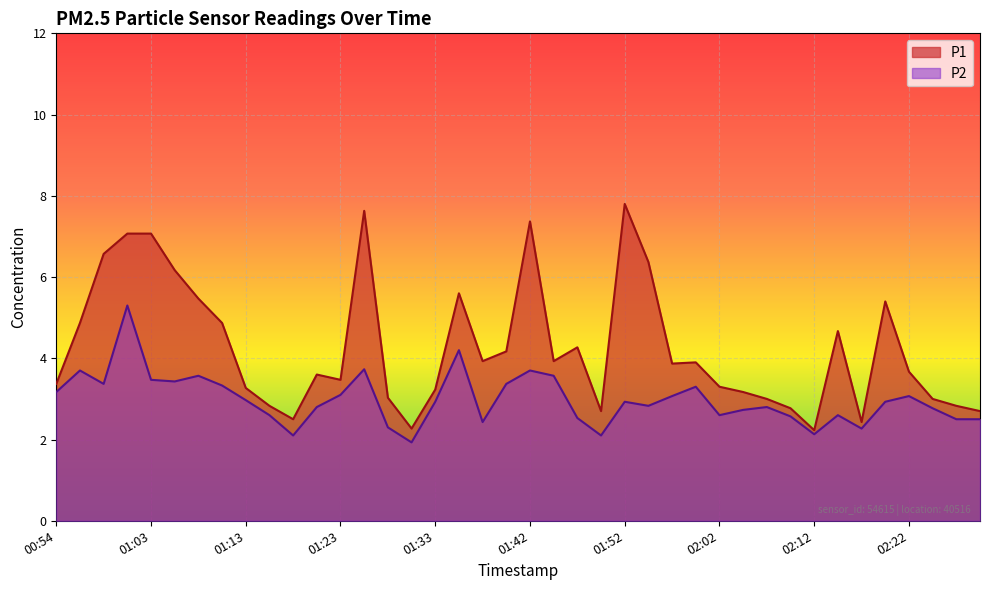

How many lines are shown in the chart?

2